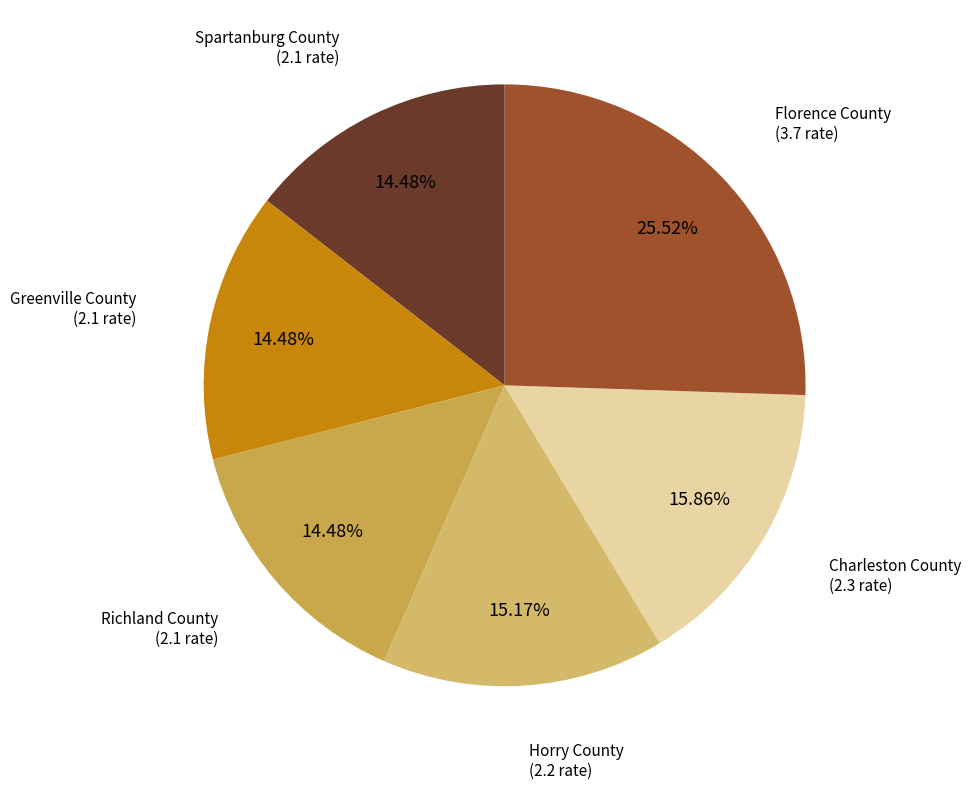

Does Florence County represent more than half of the total?

No